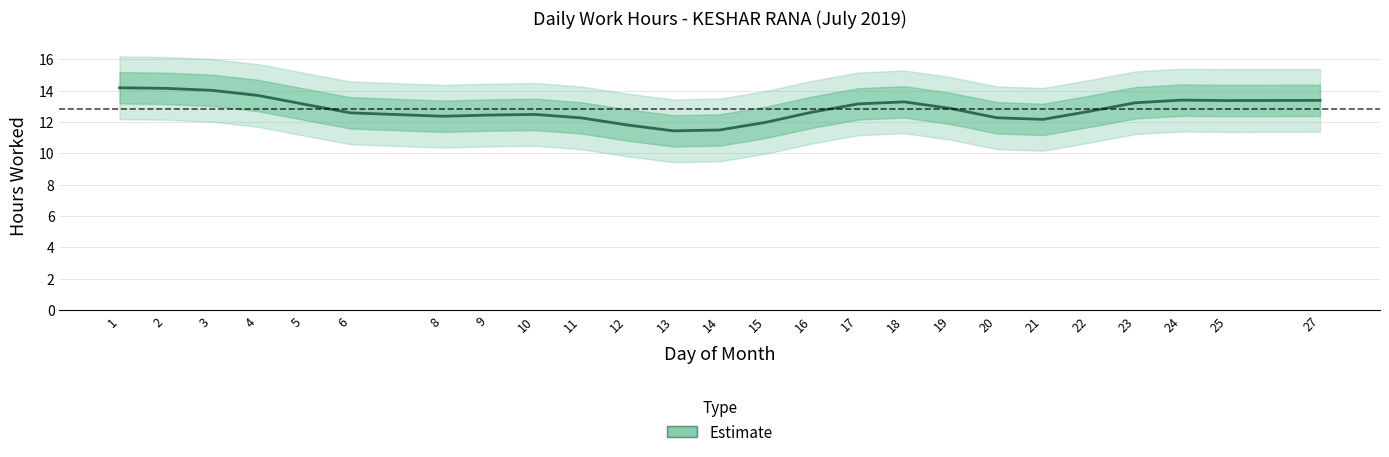

Rank the categories by value from lowest to highest.

13, 14, 12, 15, 21, 11, 20, 8, 9, 10, 6, 16, 22, 19, 5, 17, 23, 18, 25, 27, 24, 4, 3, 2, 1